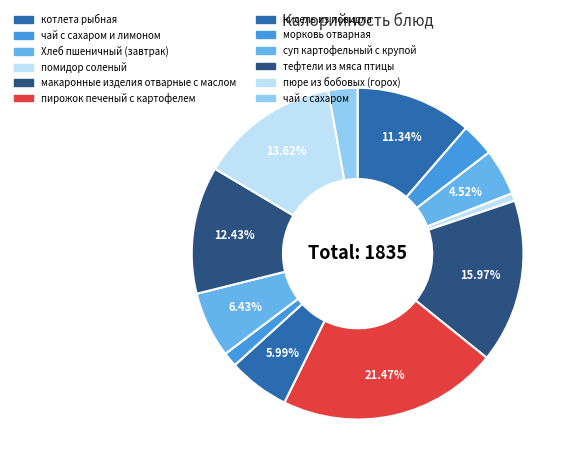

How many slices are in this pie chart?

12